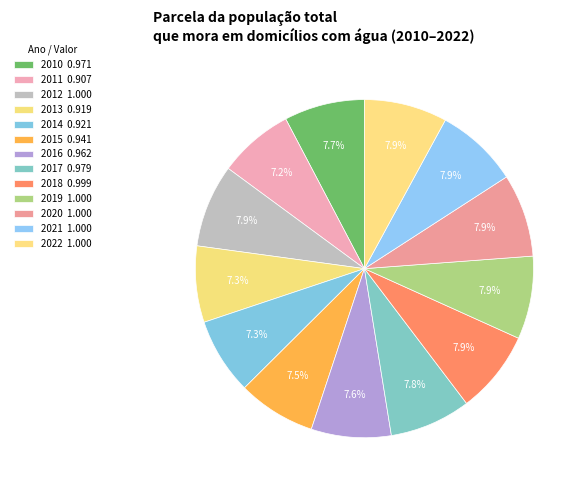

How many slices are in this pie chart?

13